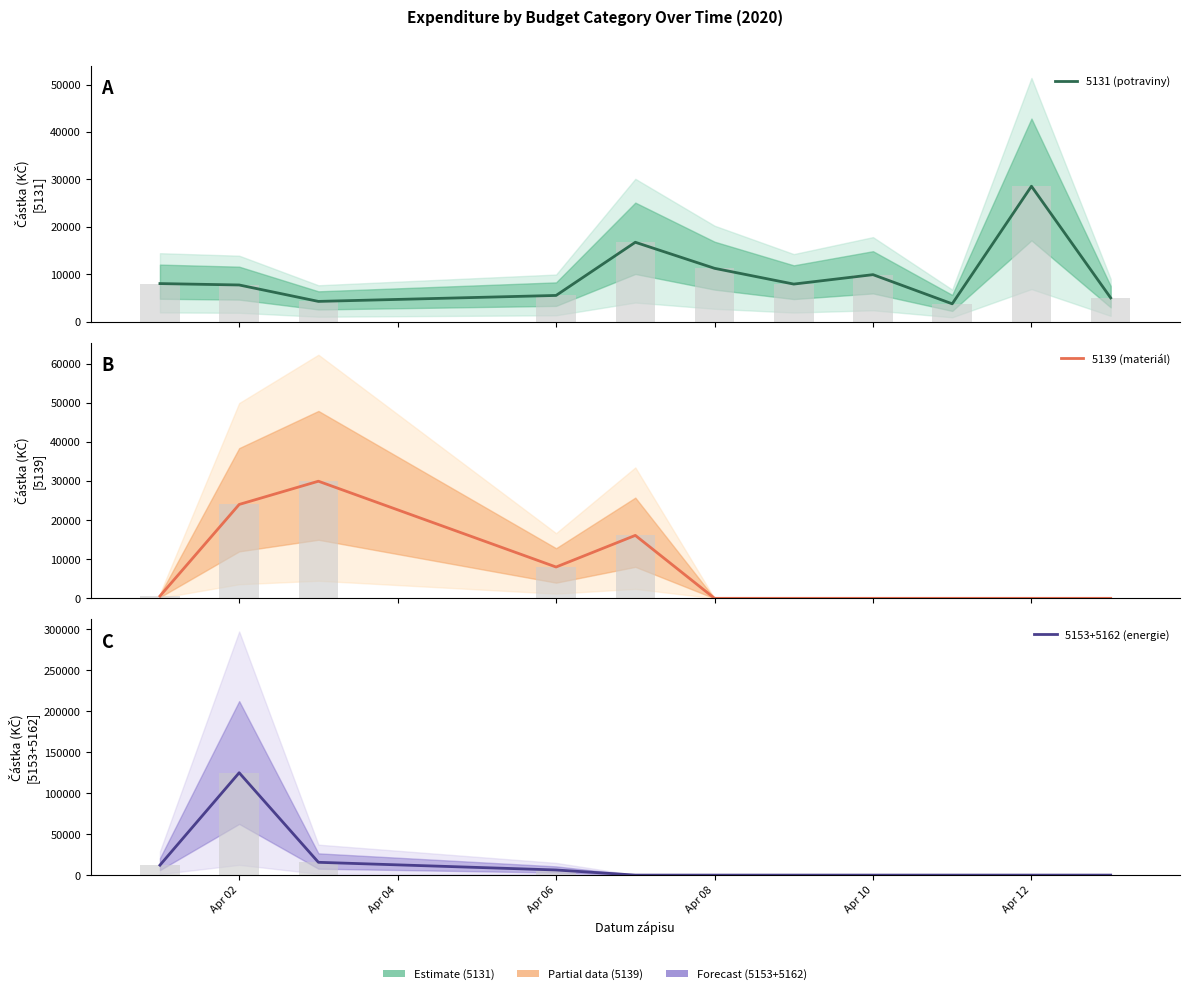

List the series in order of their overall mean, highest first.

5153+5162 (energie), 5131 (potraviny), 5139 (materiál)